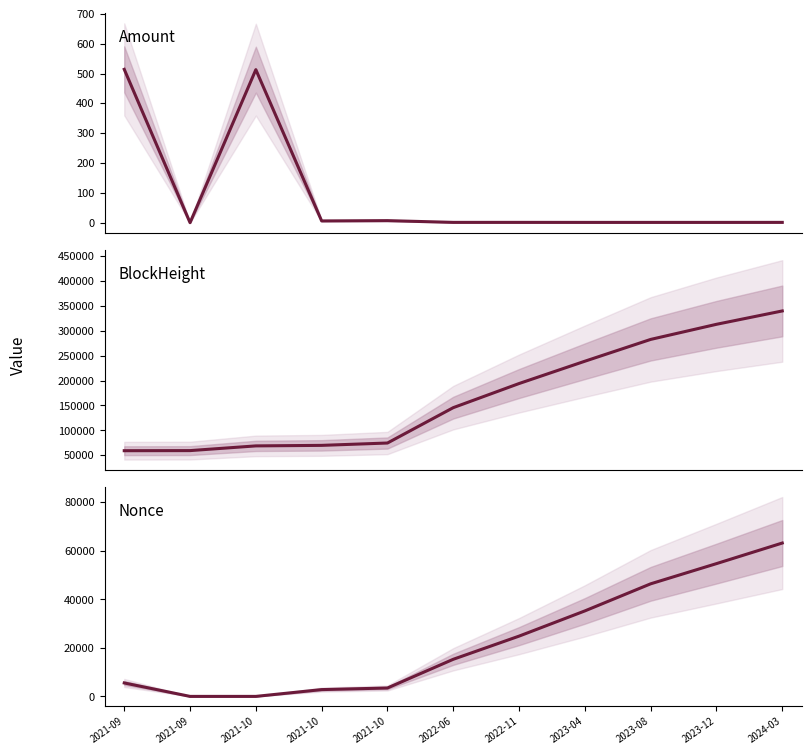

Rank the series by their maximum value, from lowest to highest.

Amount, Nonce, BlockHeight